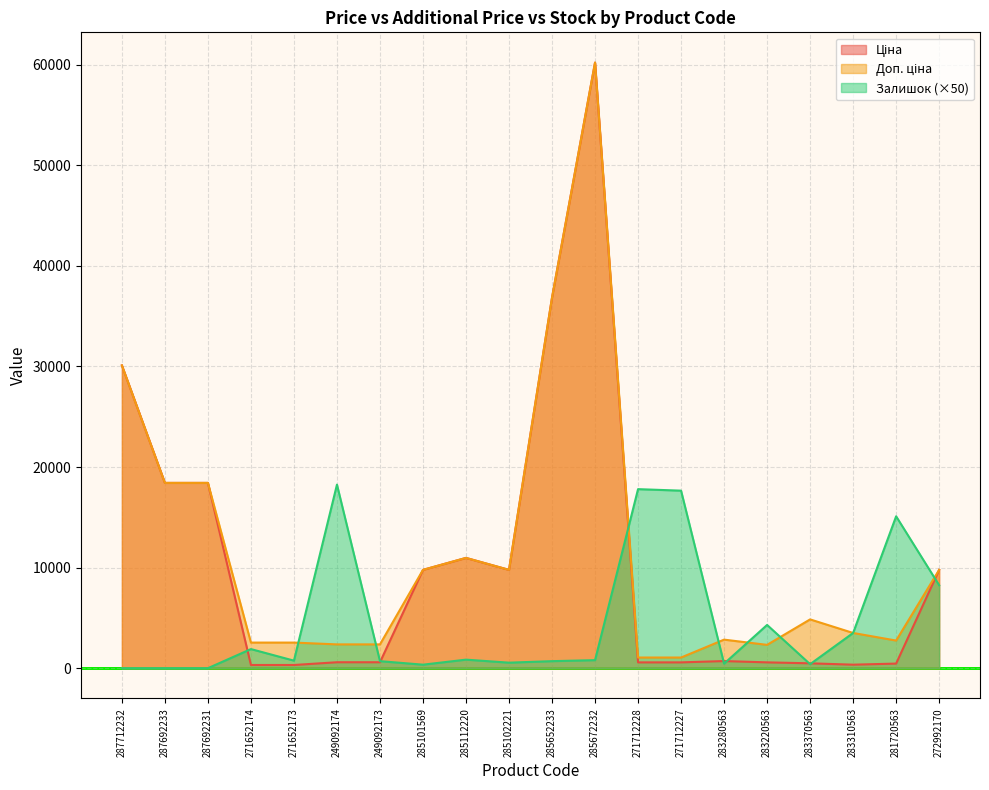

At which label does Доп. ціна reach its peak?

285672232